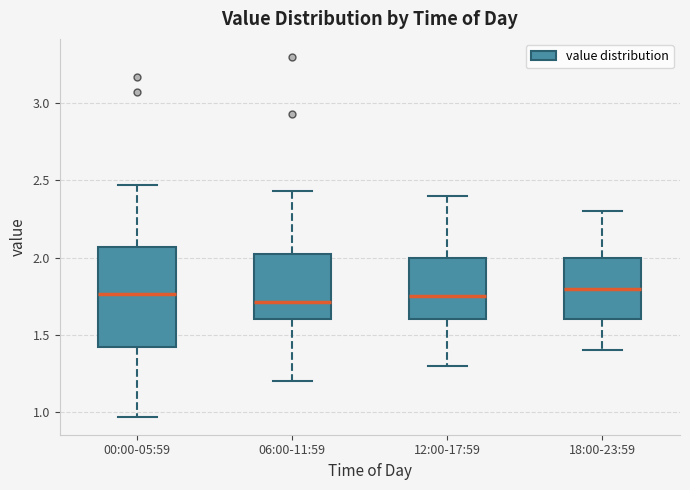

Reading left to right, transcribe this box plot: for each box, give where its median line is, the range the box spans, and where its two whiskers end, as read against the y-axis. The values are not printed on the chart, so give them approximately, as read against the axis.

00:00-05:59: median 1.75, box 1.40 to 2.05, whiskers 0.95 to 2.45
06:00-11:59: median 1.70, box 1.60 to 2.05, whiskers 1.20 to 2.45
12:00-17:59: median 1.75, box 1.60 to 2.00, whiskers 1.30 to 2.40
18:00-23:59: median 1.80, box 1.60 to 2.00, whiskers 1.40 to 2.30